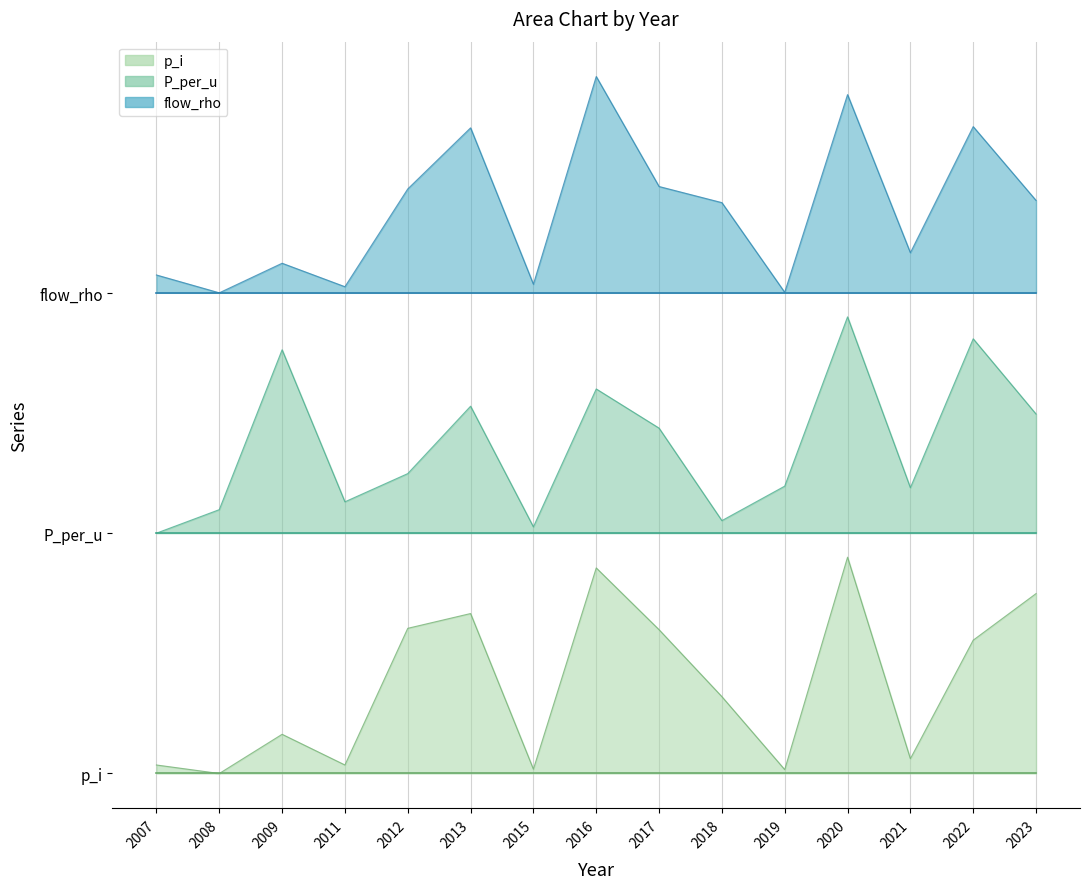

What is the sum of all p_i values?

6.7